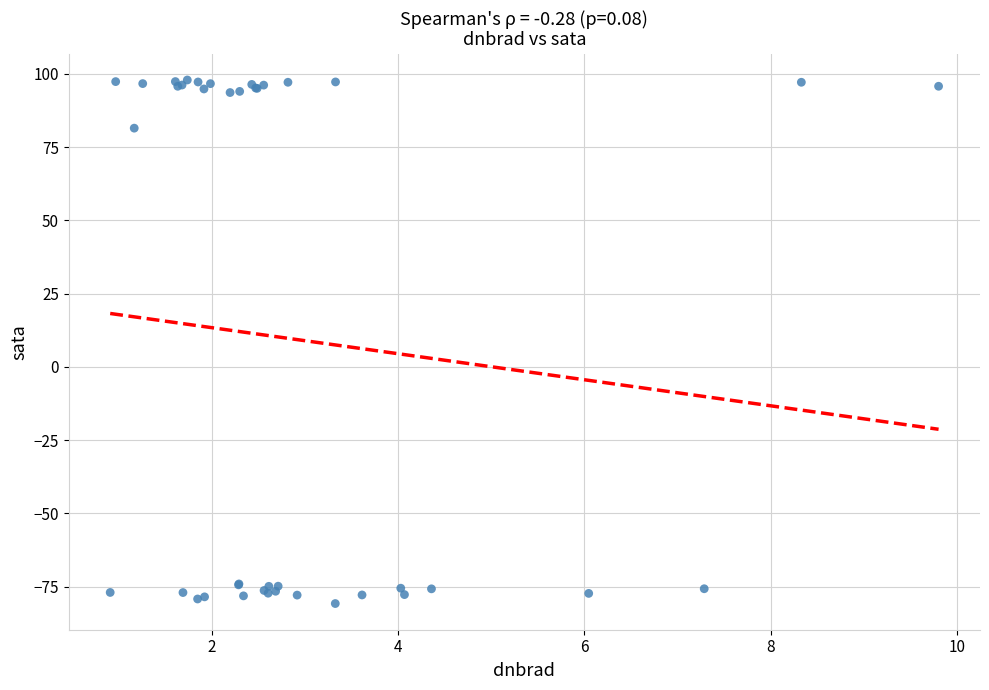

What Y value in the scatter plot is closest to 8?

81.4